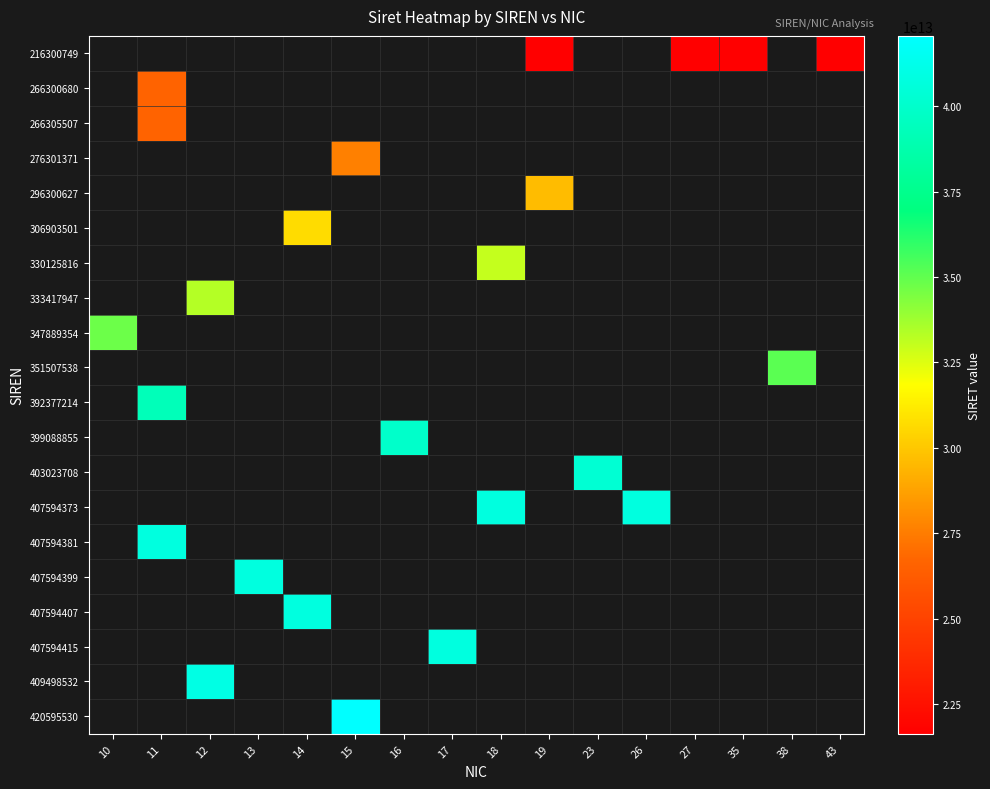

List the series in order of their peak value, lowest first.

216300749, 266300680, 266305507, 276301371, 296300627, 306903501, 330125816, 333417947, 347889354, 351507538, 392377214, 399088855, 403023708, 407594373, 407594381, 407594399, 407594407, 407594415, 409498532, 420595530